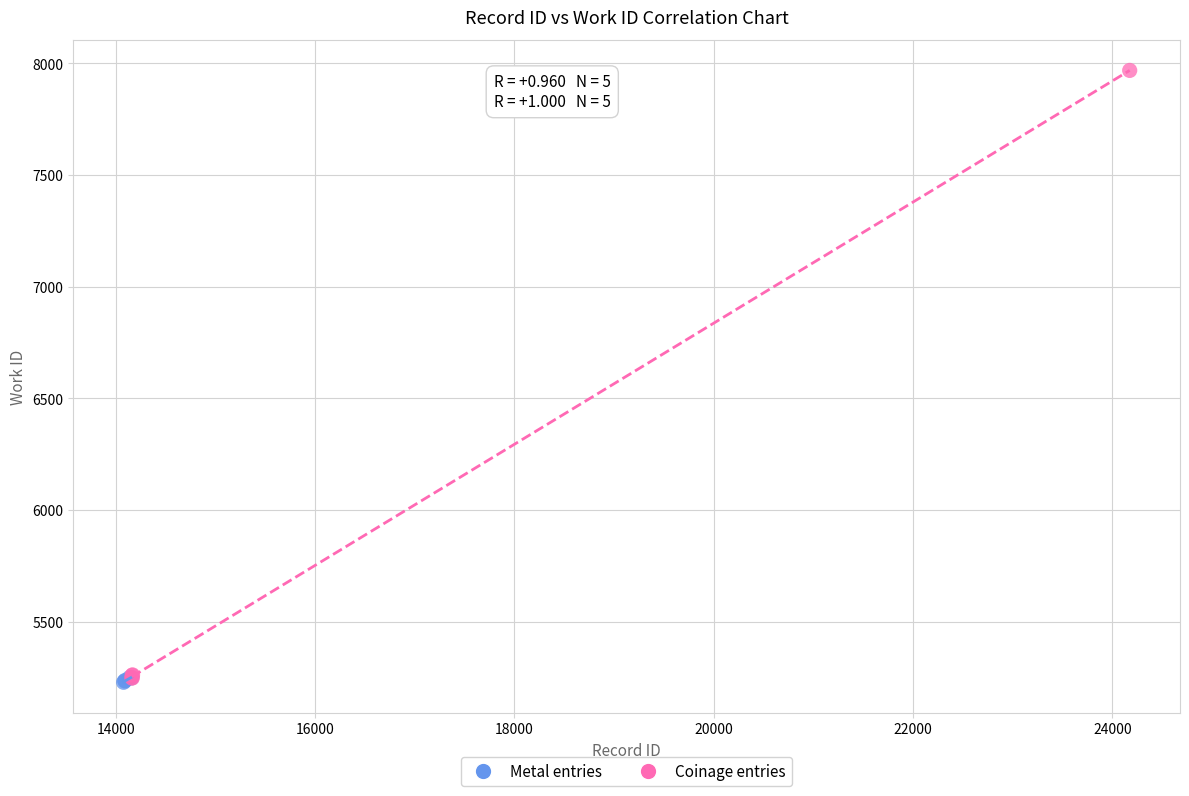

Which series contains the highest Y value?

Coinage entries